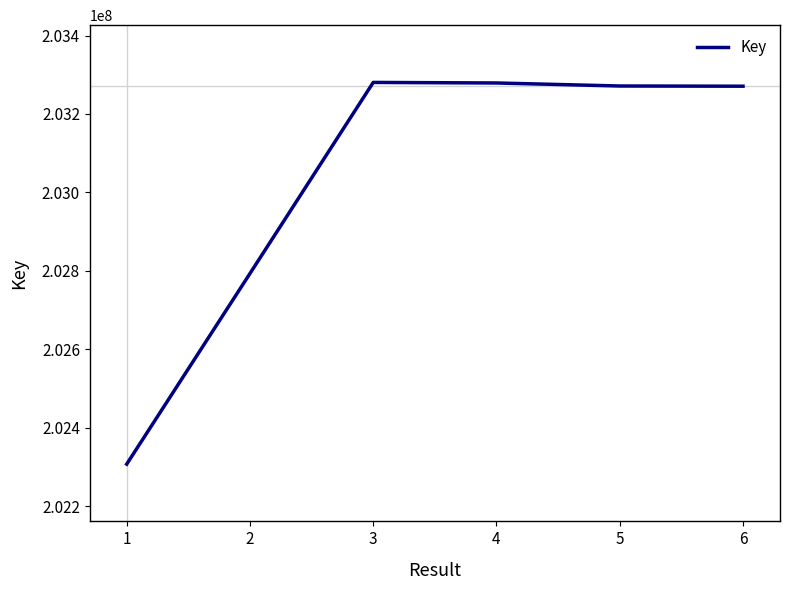

Approximately how many times larger is the value at 4 compared to 2?

1.0